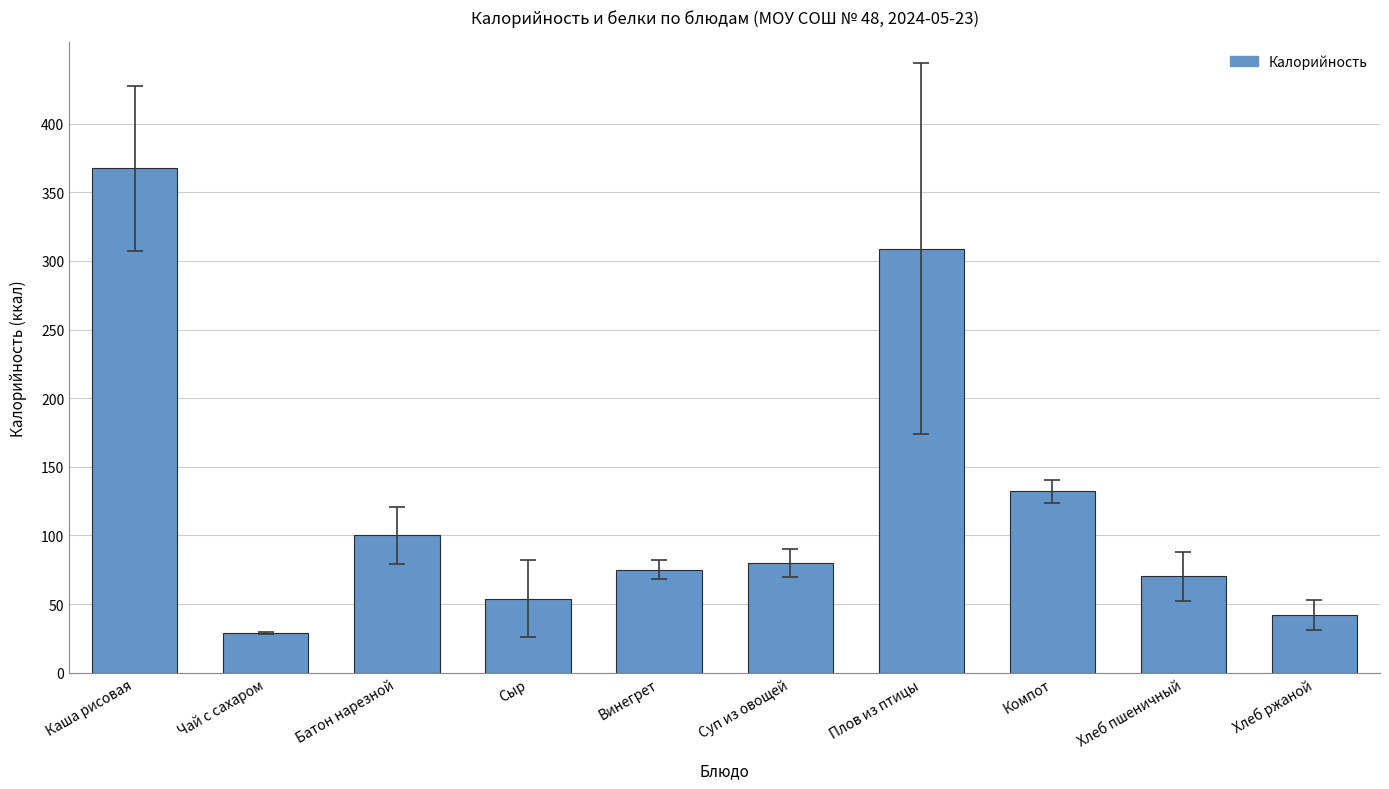

Reading right to left, extract all data points from this chart.

Хлеб ржаной=42.0	Хлеб пшеничный=70.1	Компот=132.1	Плов из птицы=308.9	Суп из овощей=79.6	Винегрет=75.1	Сыр=54.0	Батон нарезной=100.1	Чай с сахаром=28.6	Каша рисовая=367.5